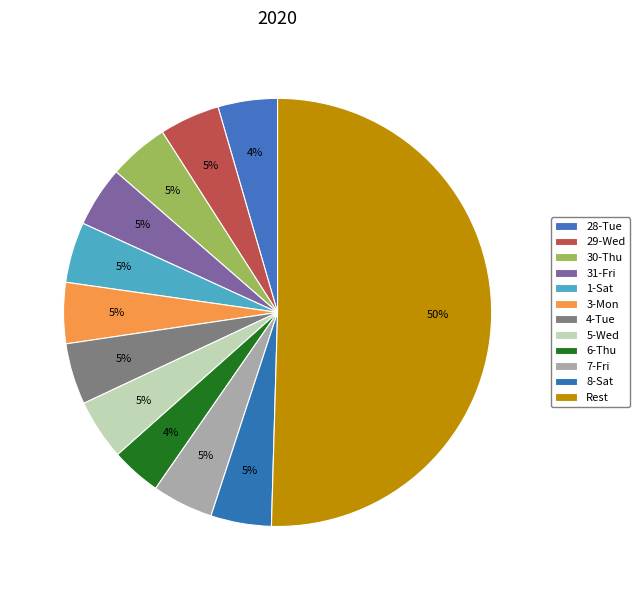

What percentage is NOT represented by 31-Fri?

95.4%